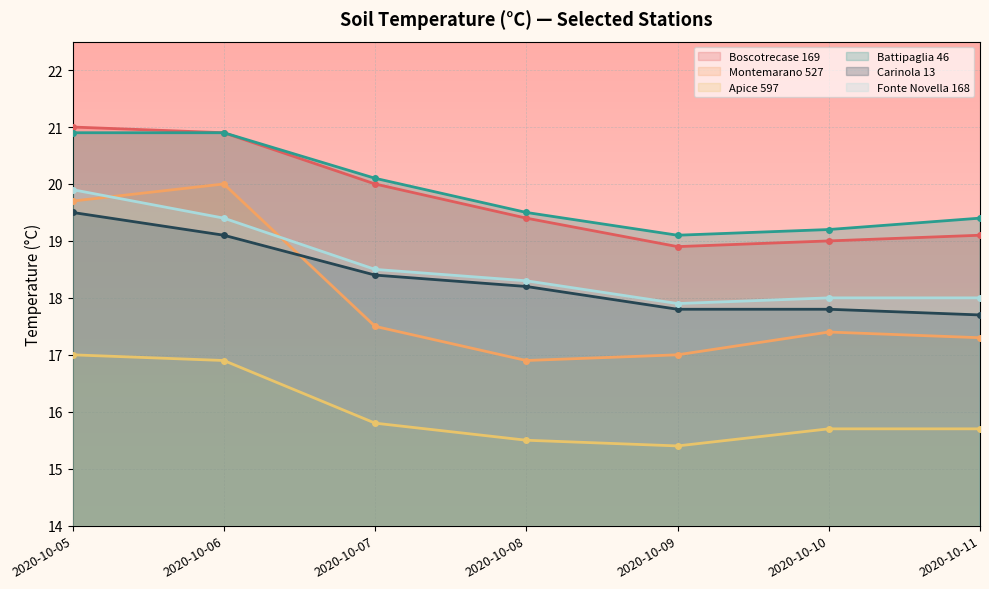

After their last crossing, which series has the higher values: Fonte Novella 168 or Montemarano 527?

Fonte Novella 168